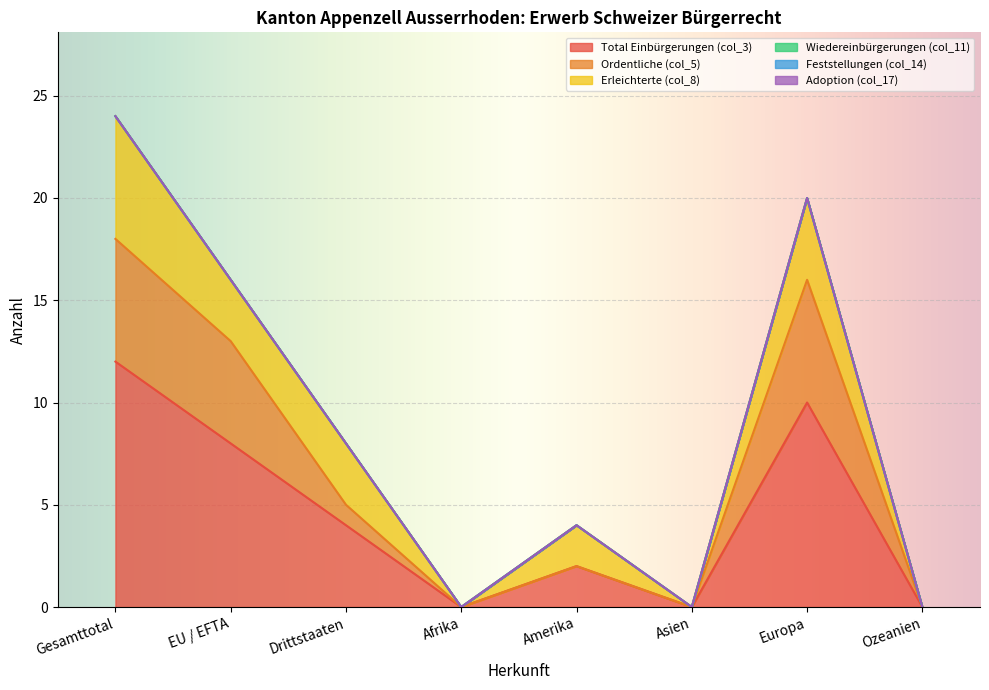

Is it true that Erleichterte (col_8) equals -3 at Ozeanien?

False